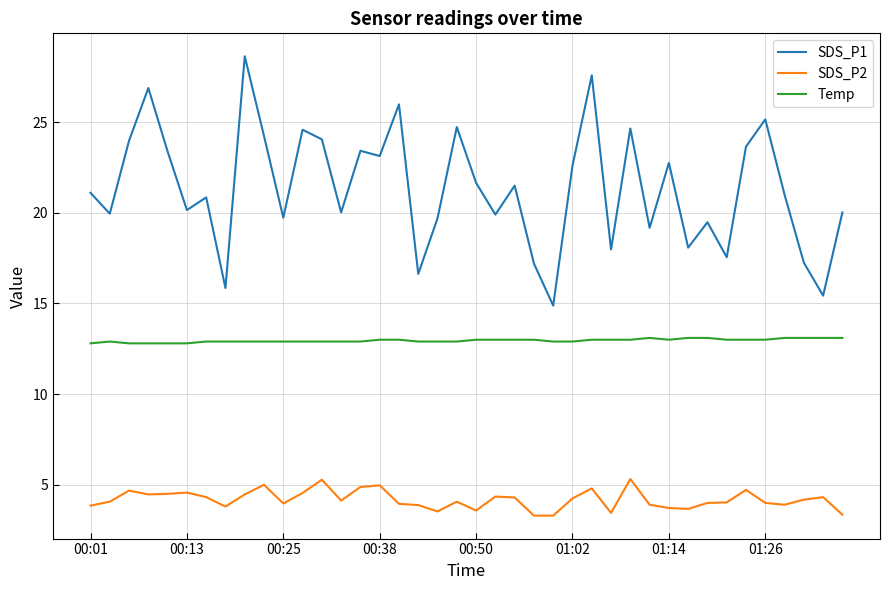

Which series has the largest range (max minus min)?

SDS_P1